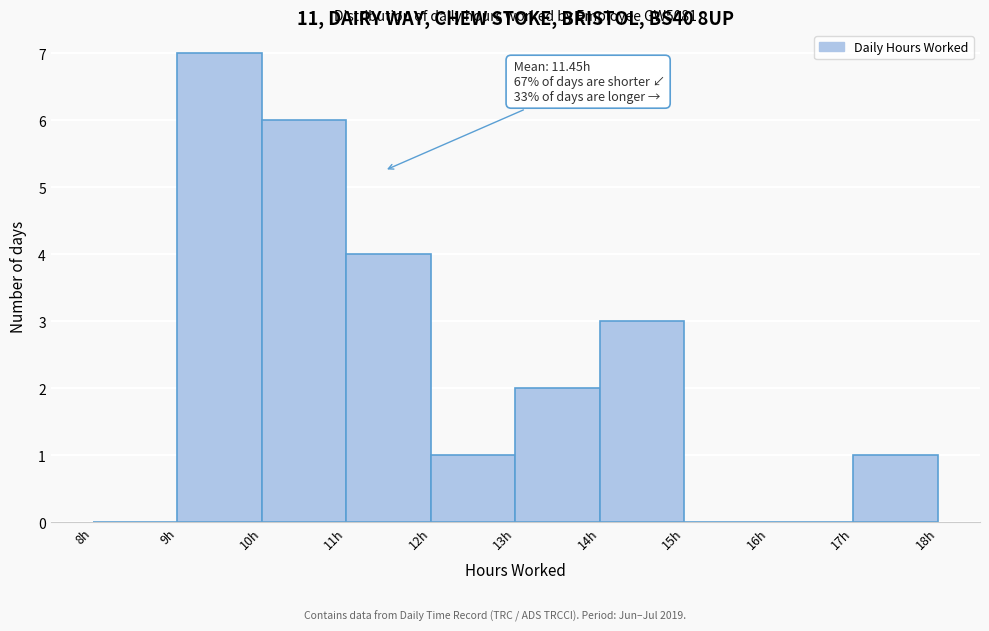

Over which range of the x-axis is the bar tallest?

9 to 10